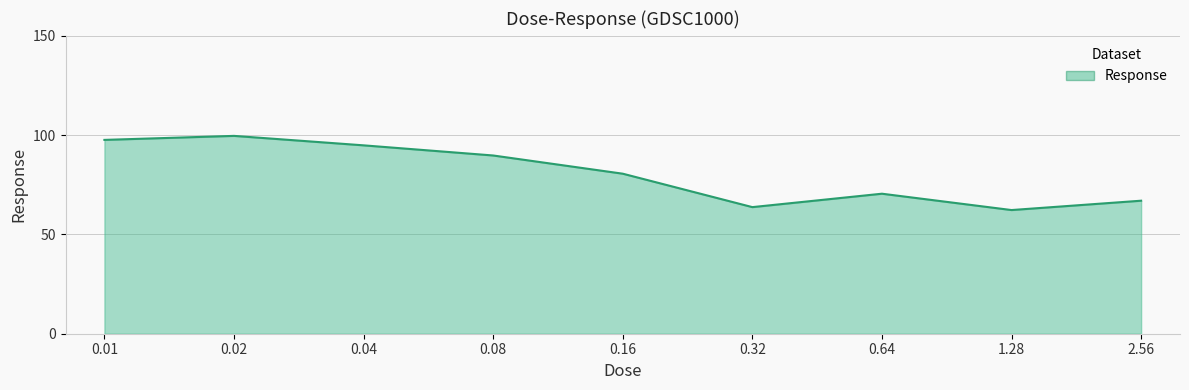

The chart shows a value of 80.6 at 0.16. True or false?

True